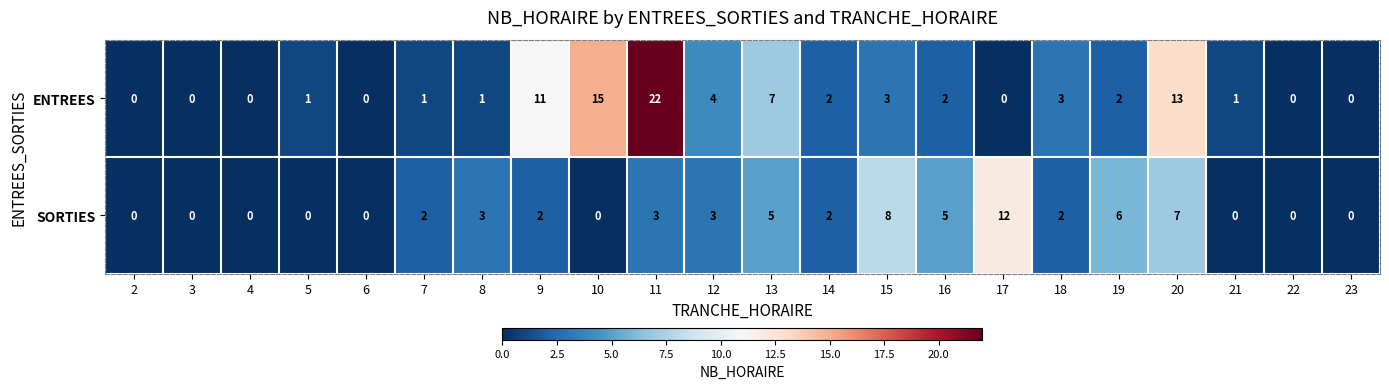

What is the total value across all series at 9?

13